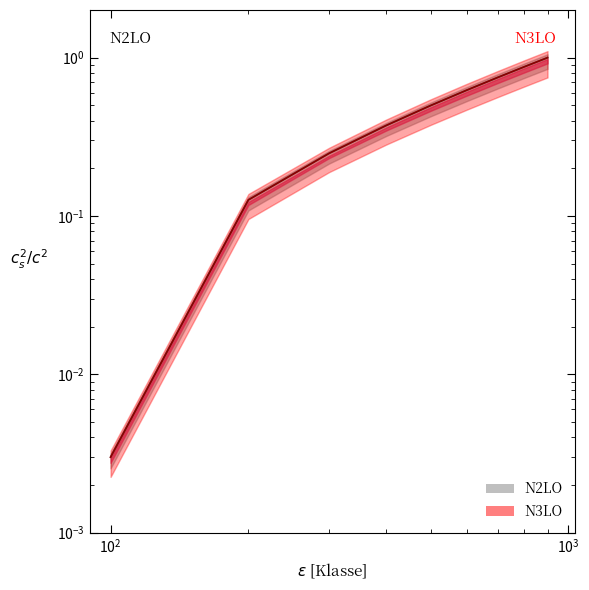

True or false: N2LO_lower has a value of 0.2 at 200.

False